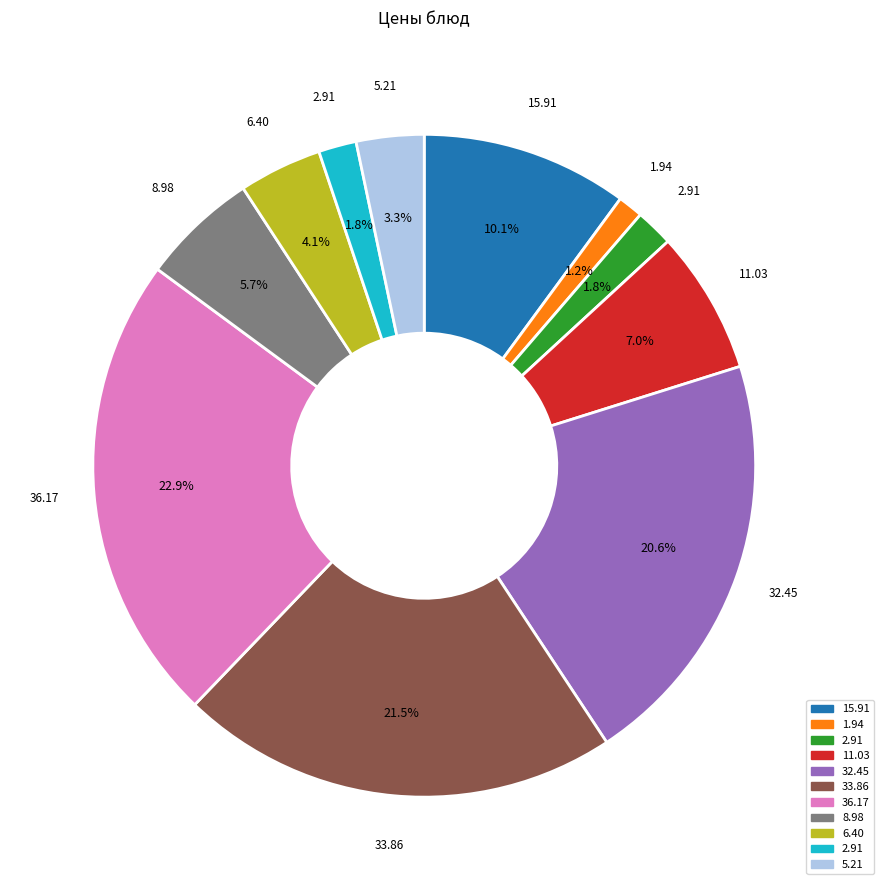

Does any single category account for the majority?

No